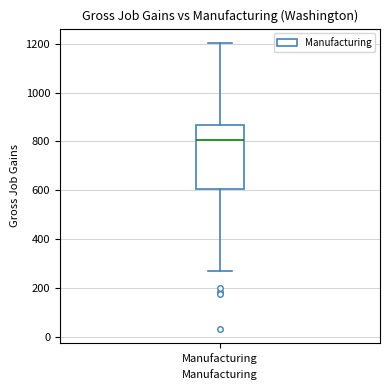

Where does the lower whisker of the box for Manufacturing end on the y-axis? The values are not printed on the chart, so give them approximately, as read against the axis.

280